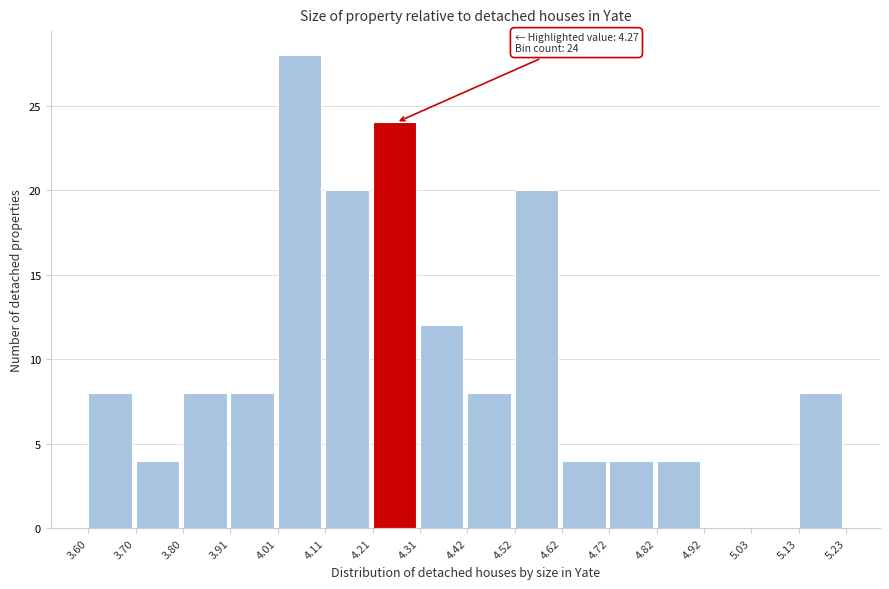

Which range on the x-axis has the tallest bar?

4.01 to 4.11